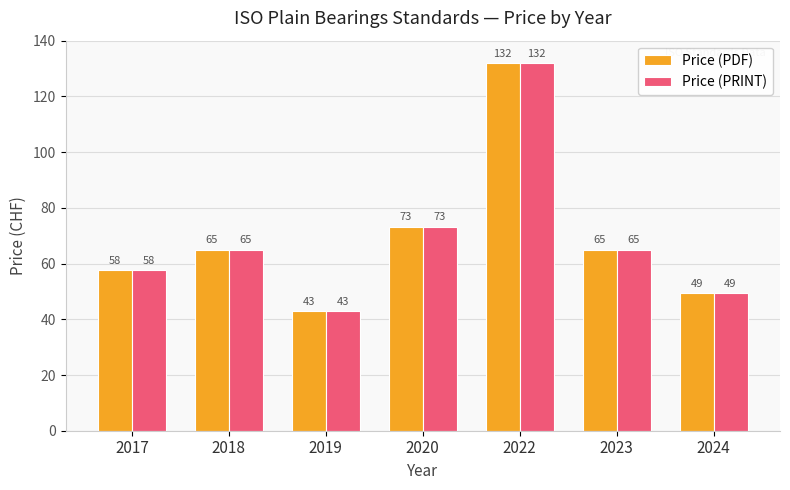

At which category is the sum across all series the highest?

2022